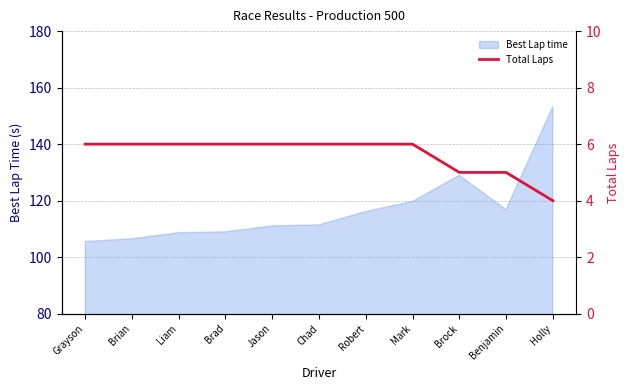

Between Brock and Brian, which is larger?

Brian